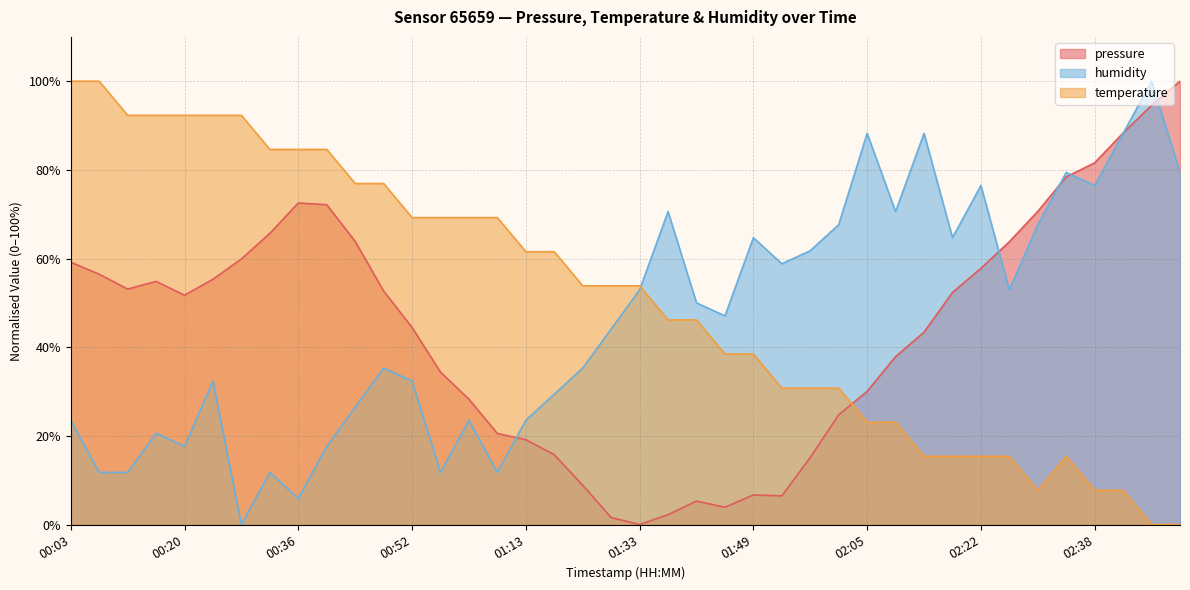

Where is the first local maximum for temperature?

02:34